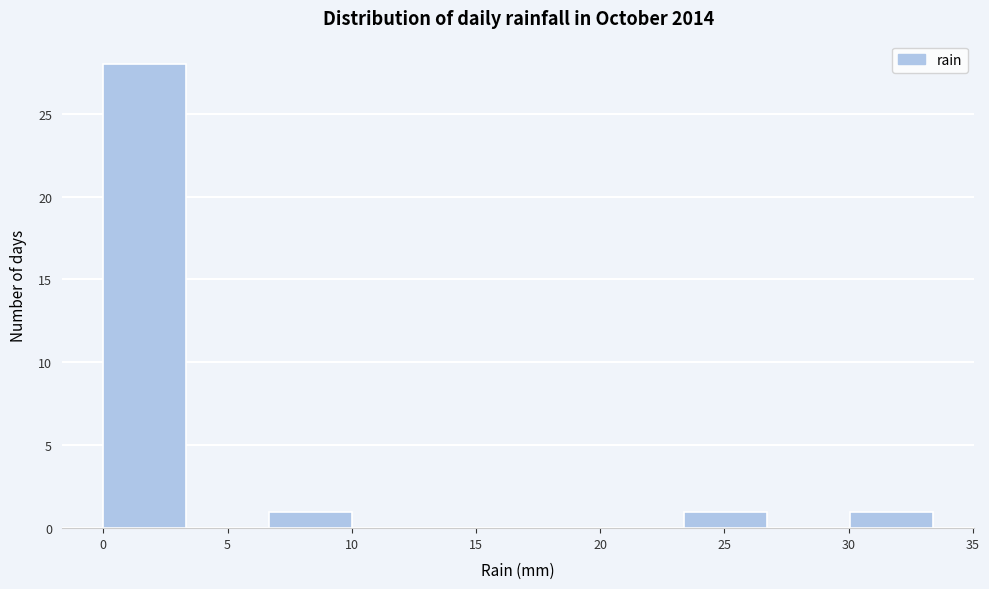

Reading left to right, list every bar in this chart as the range it spans on the x-axis followed by its height. Neither the bar edges nor the heights are printed on the chart, so give them approximately, as read against the axes.

0.0 to 3.5: 28
3.5 to 6.5: 0
6.5 to 10.0: 1
10.0 to 13.5: 0
13.5 to 16.5: 0
16.5 to 20.0: 0
20.0 to 23.5: 0
23.5 to 26.5: 1
26.5 to 30.0: 0
30.0 to 33.5: 1